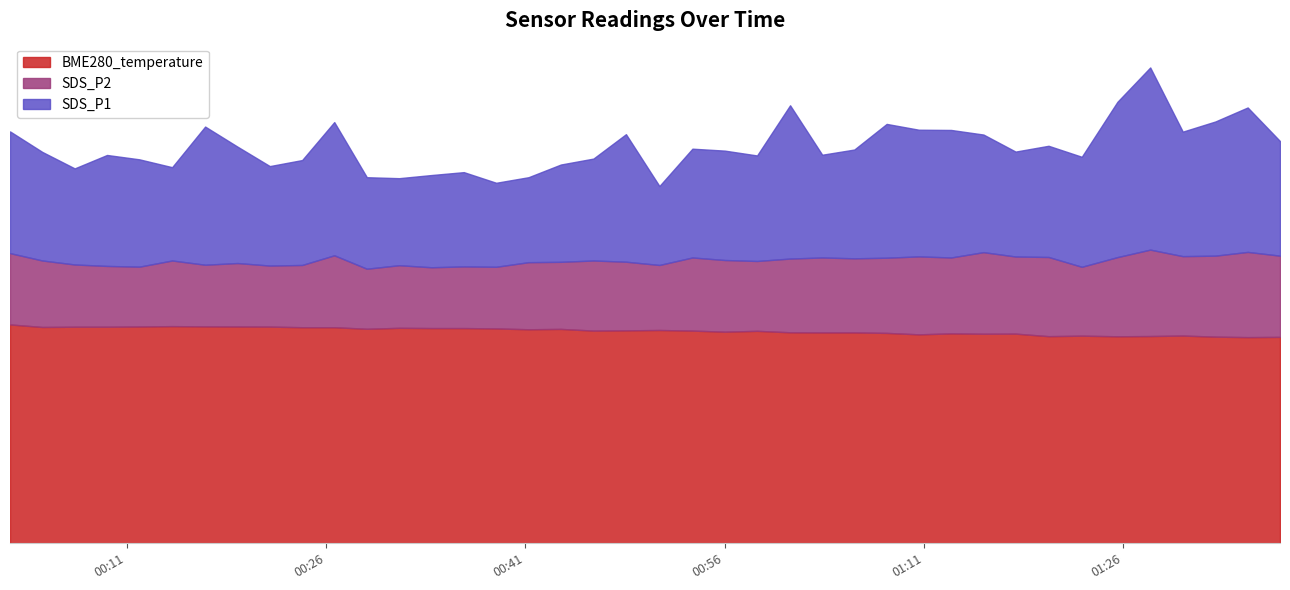

True or false: BME280_temperature and SDS_P2 cross at least once.

False